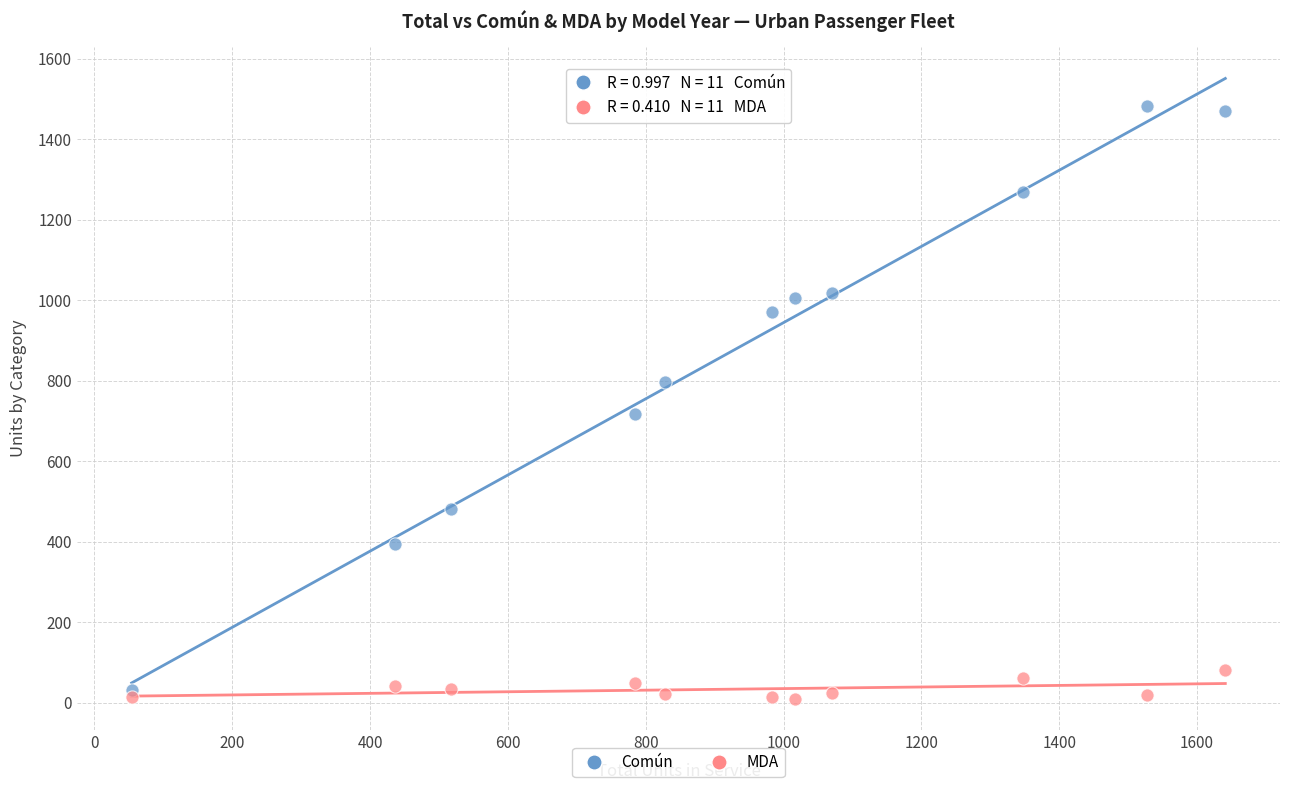

What is the X range (max minus min) for the scatter plot?

1587